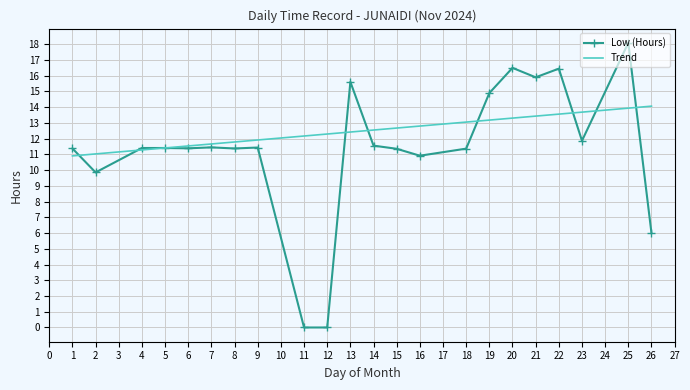

At which category does the data reach its first local valley?

2